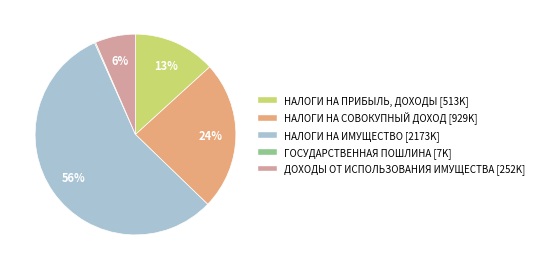

To the nearest percent, what is the average slice percentage?

20%